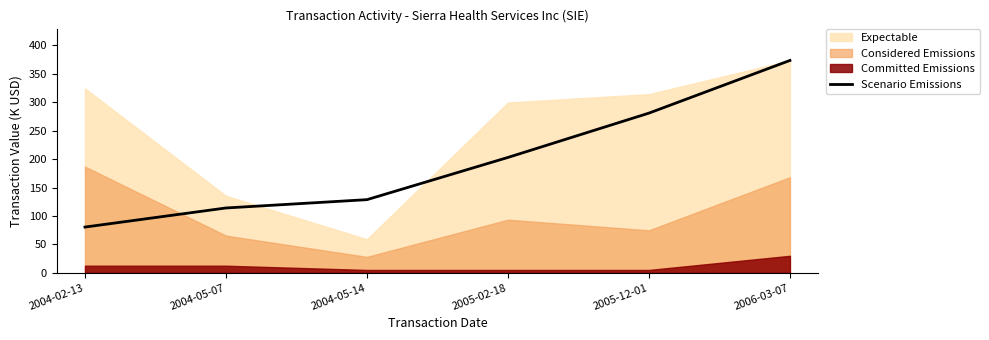

Reading right to left, list all the values displayed in this chart.

2006-03-07=373.5	2005-12-01=280.9	2005-02-18=202.9	2004-05-14=128.6	2004-05-07=114.0	2004-02-13=80.4